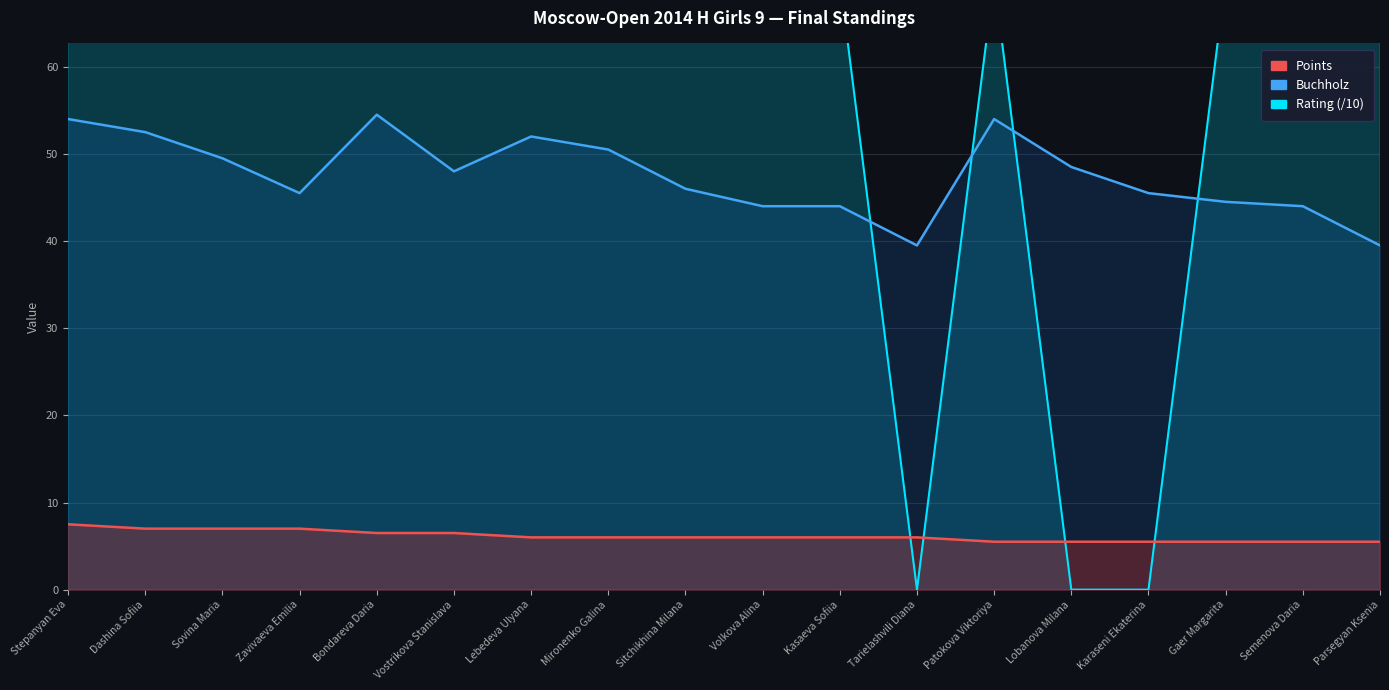

Which series changed the most between Volkova Alina and Semenova Daria?

Points